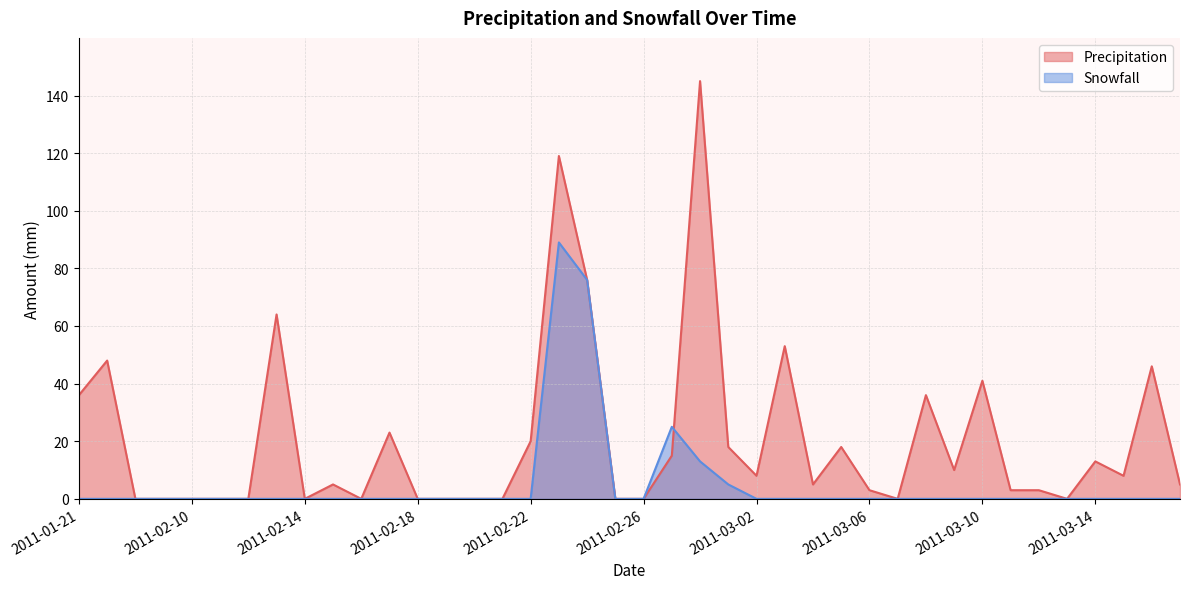

At how many categories does at least one series exceed 34?

10